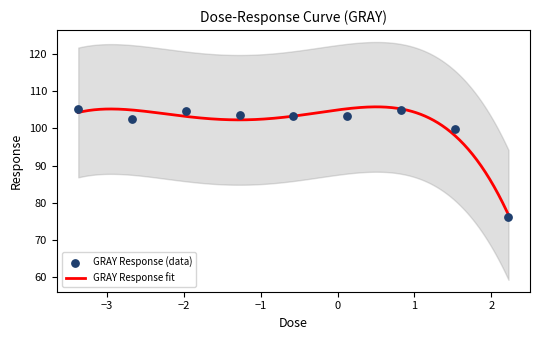

What is the change in value from 0.0533 to 33.3?

-3.8